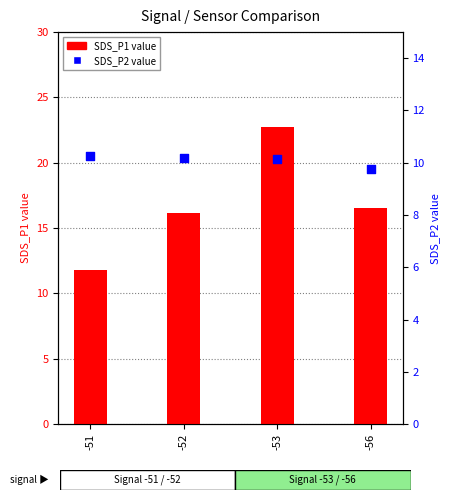

Which series reaches the maximum Y coordinate?

SDS_P1